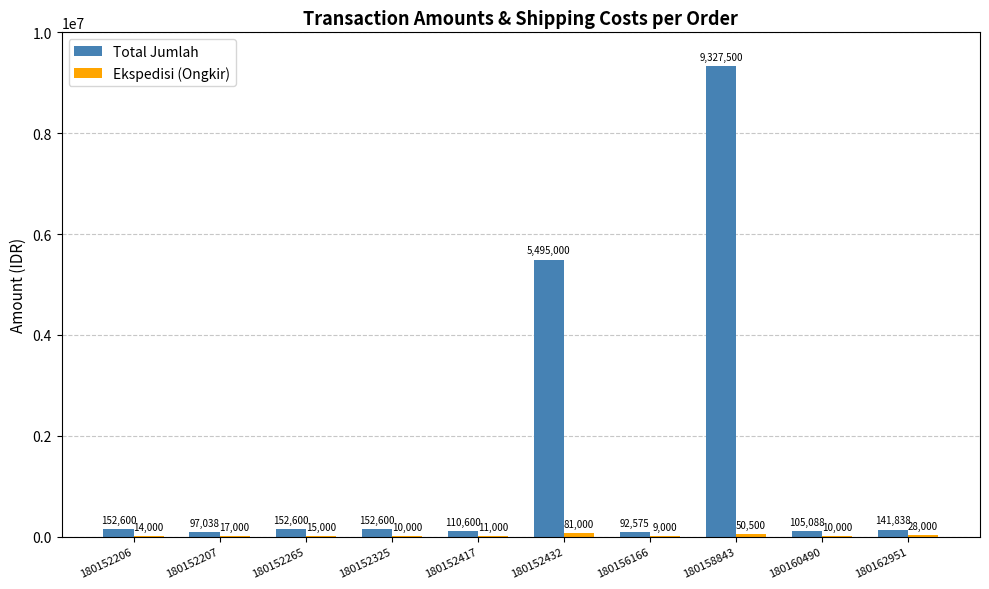

True or false: Total Jumlah has a value of 8392656 at 180152432.

False